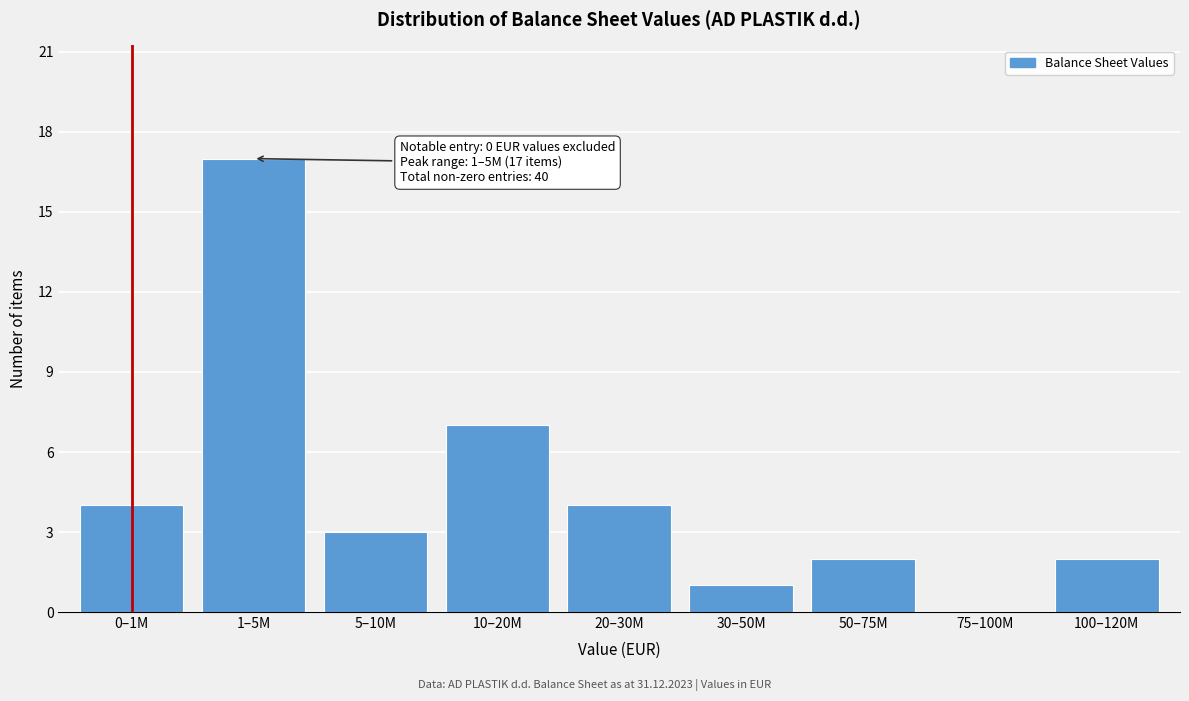

Reading left to right, extract all data points from this chart.

0–1M=4	1–5M=17	5–10M=3	10–20M=7	20–30M=4	30–50M=1	50–75M=2	75–100M=0	100–120M=2